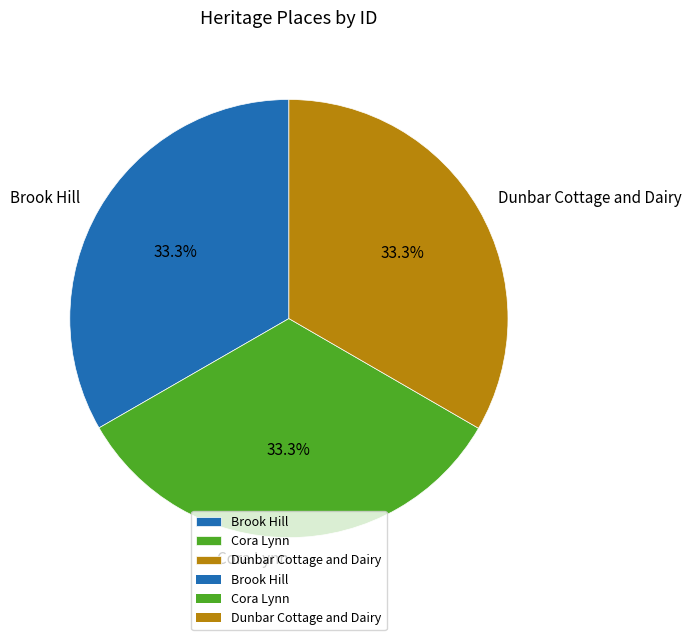

Does any single category account for the majority?

No